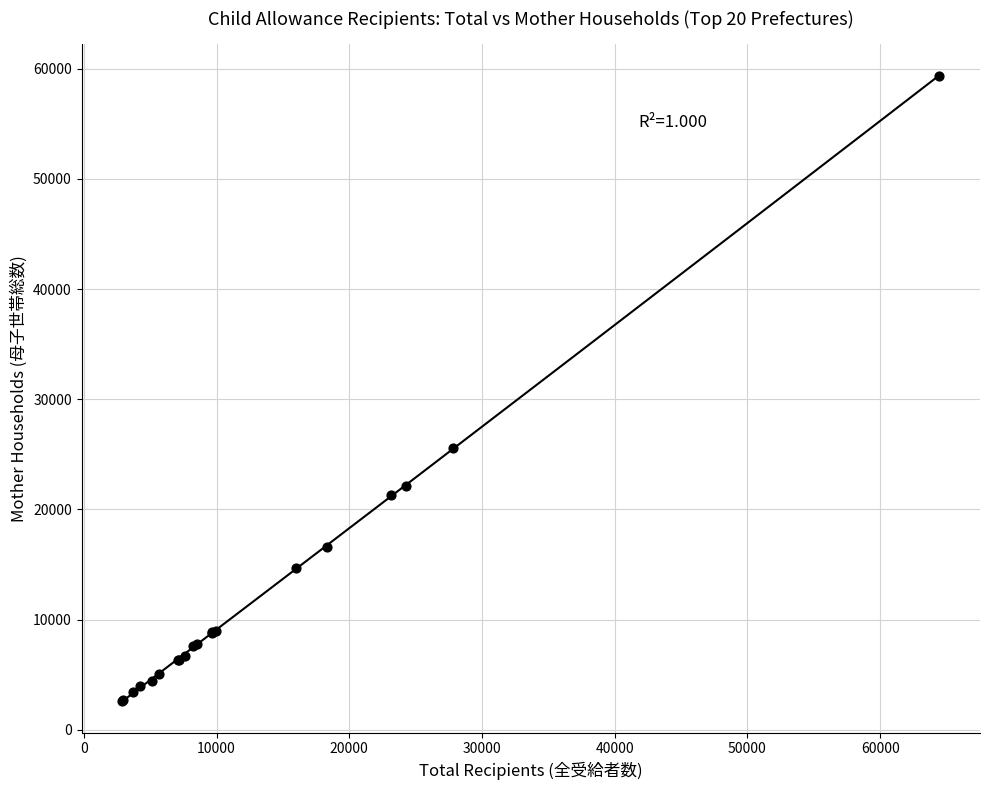

What Y value in the scatter plot is closest to 31024?

25617